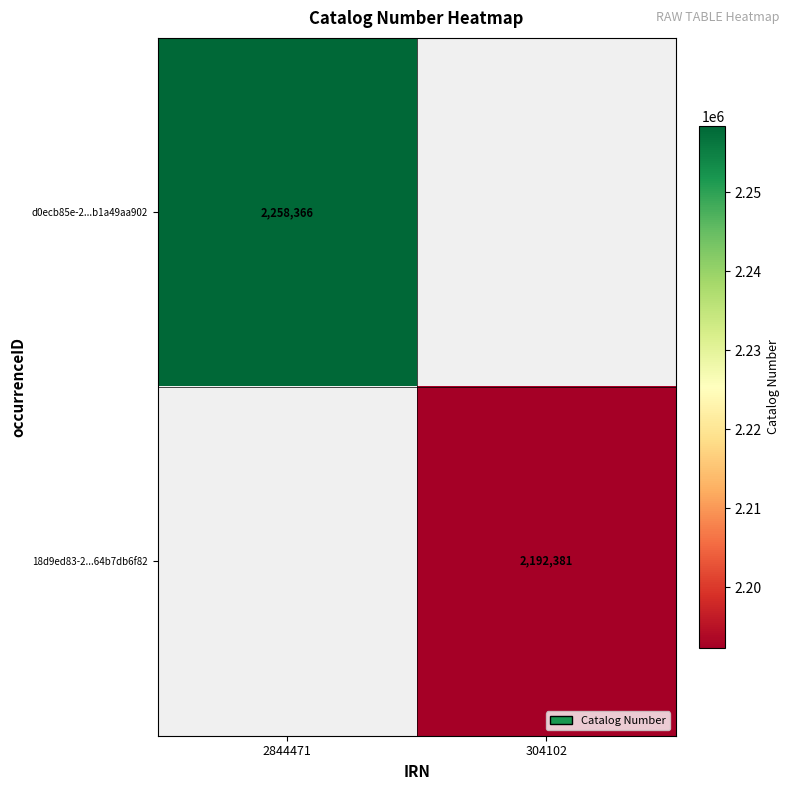

What is the maximum value shown in the chart?

2258366